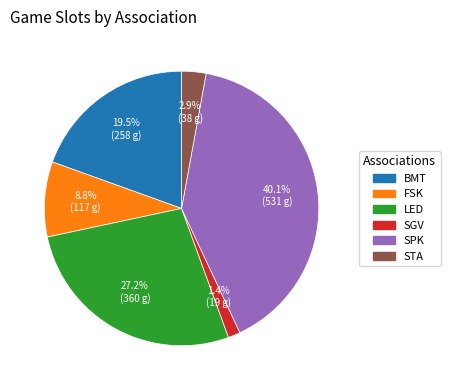

Rank the categories by value from highest to lowest.

SPK, LED, BMT, FSK, STA, SGV